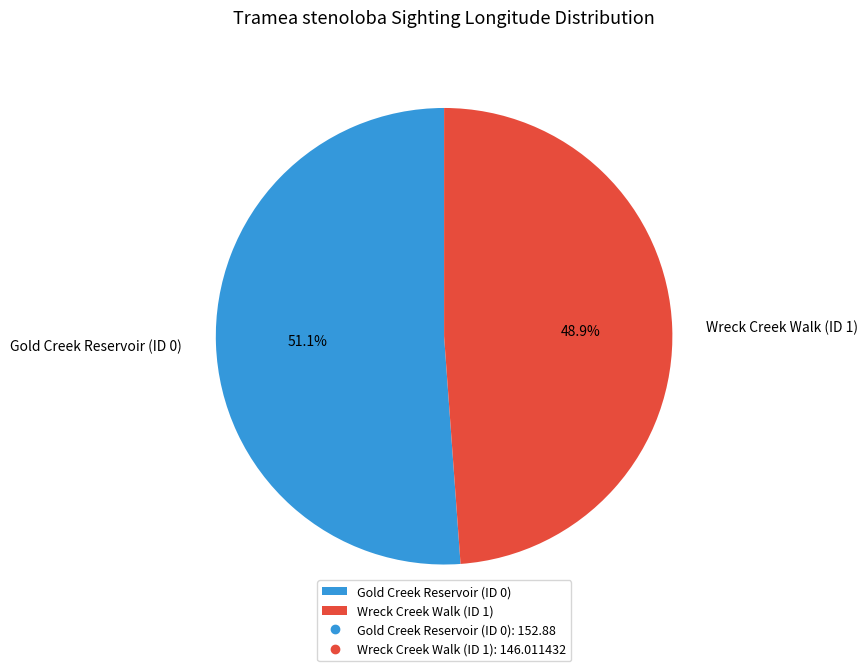

How many segments does this pie chart have?

2